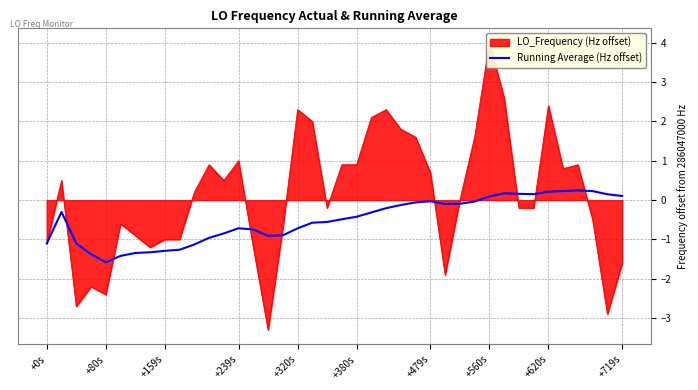

What is the label of the 25th point from the left?

24